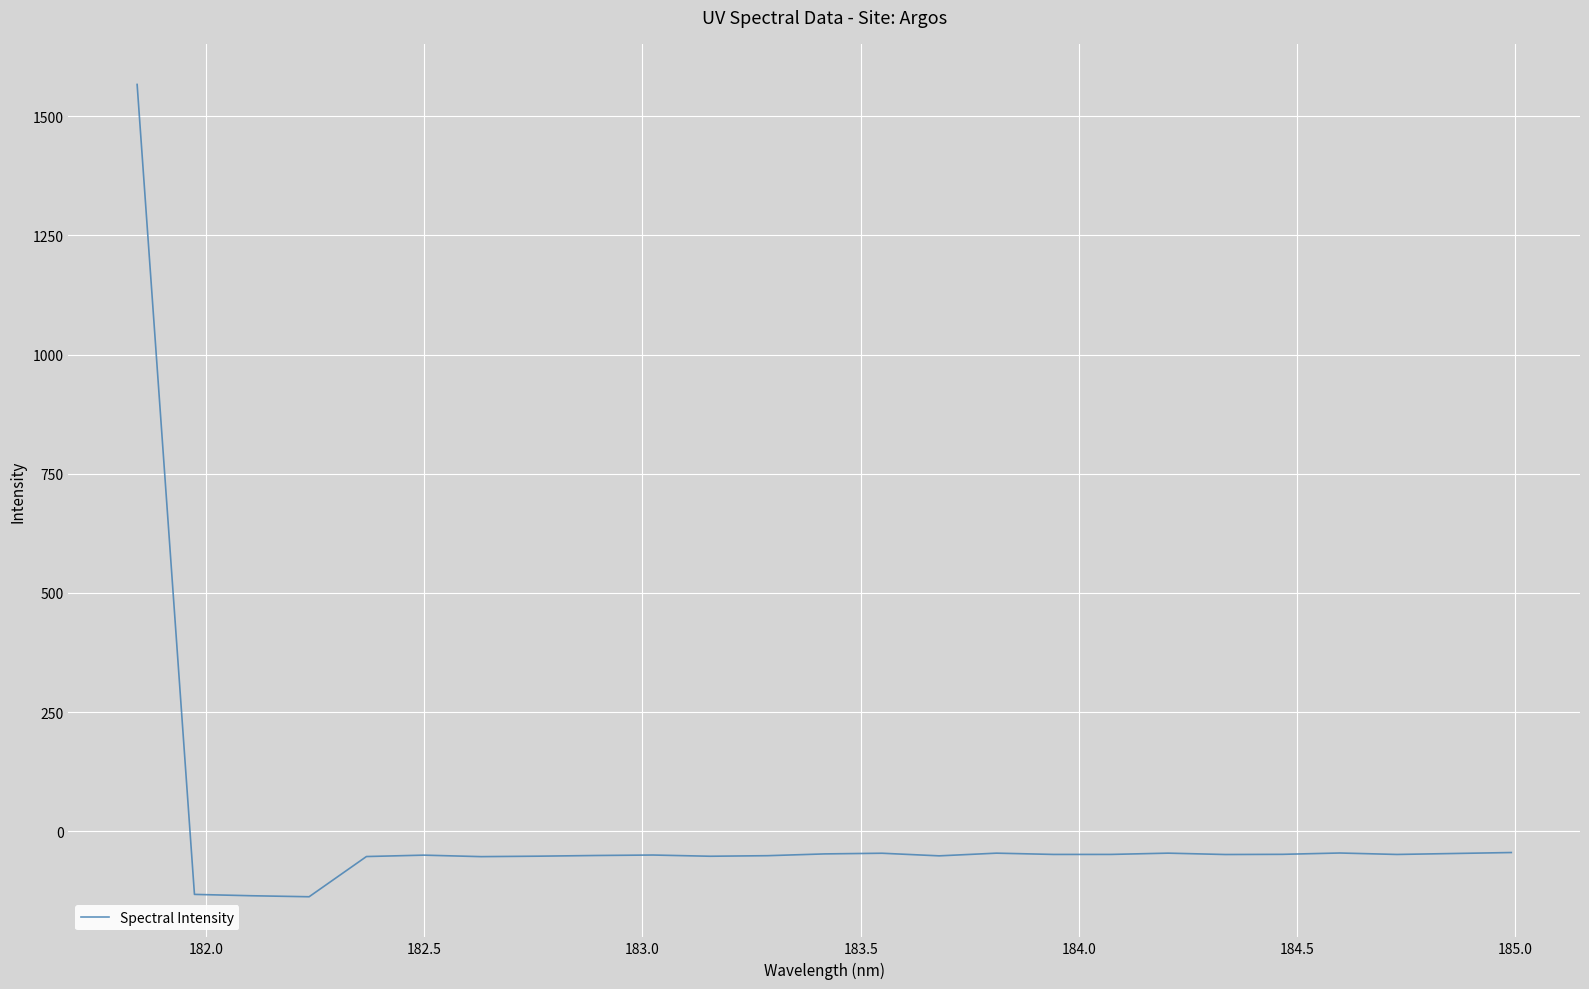

What is the minimum value shown in the chart?

-137.3